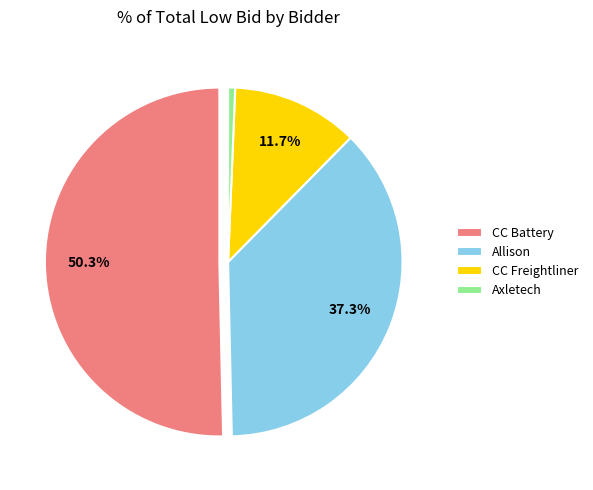

Which category has the smallest portion of the pie?

Axletech